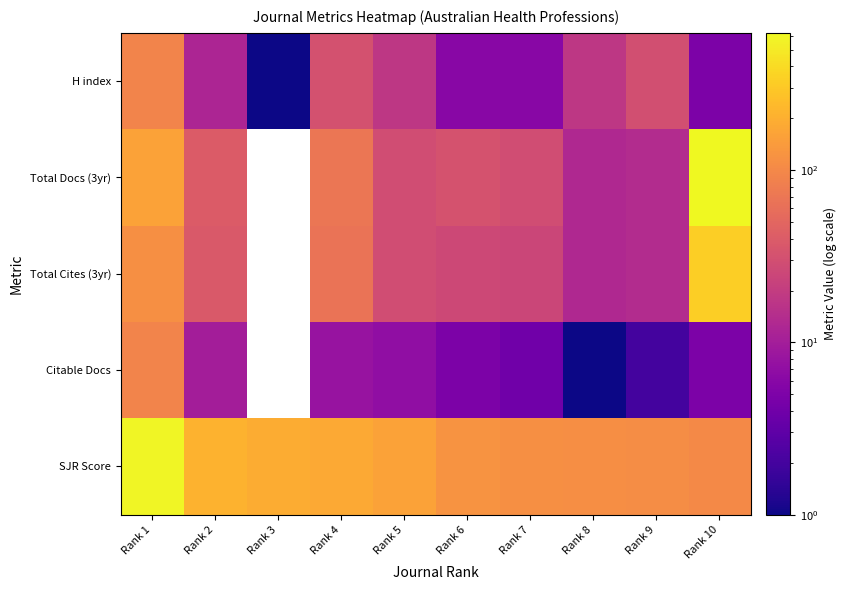

The value of SJR Score at Rank 1 is 595.0. True or false?

True